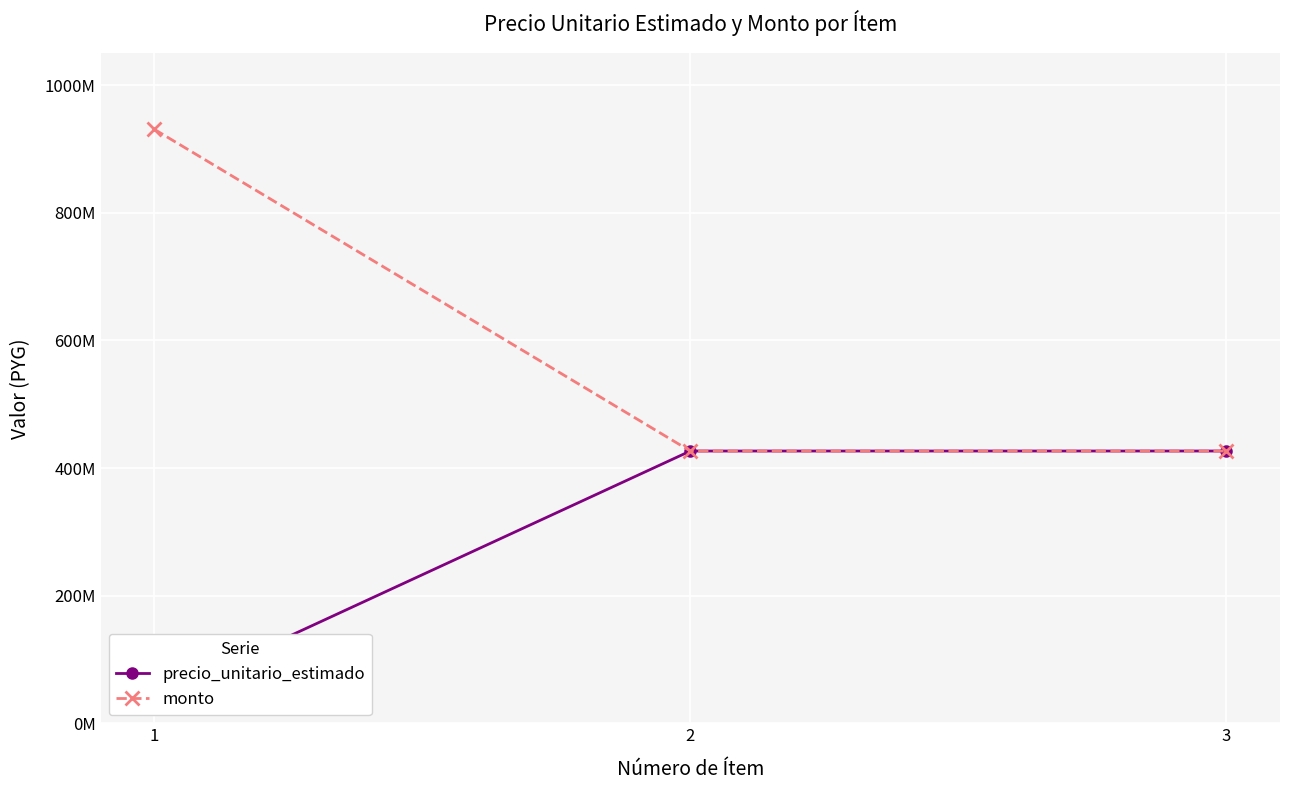

Between 1 and 3, which series saw the biggest shift?

monto